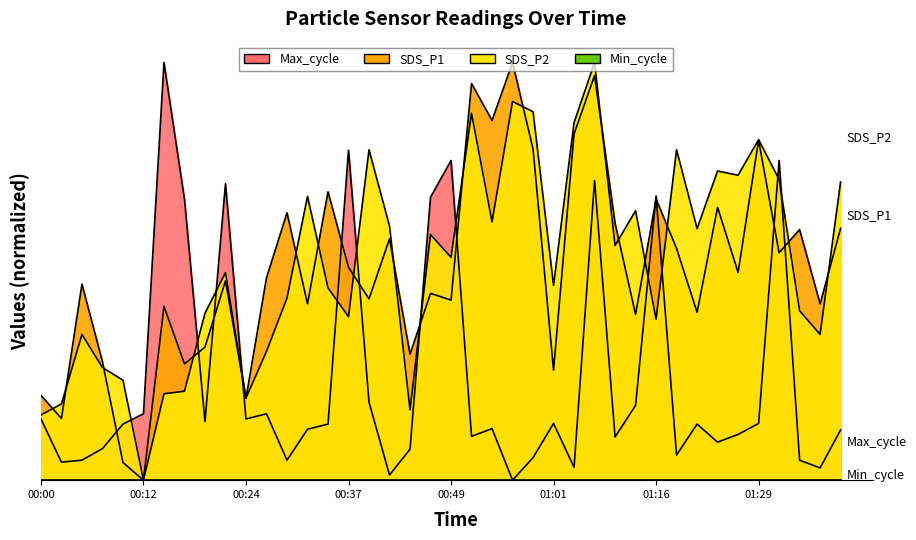

Does the chart have visible grid lines?

No